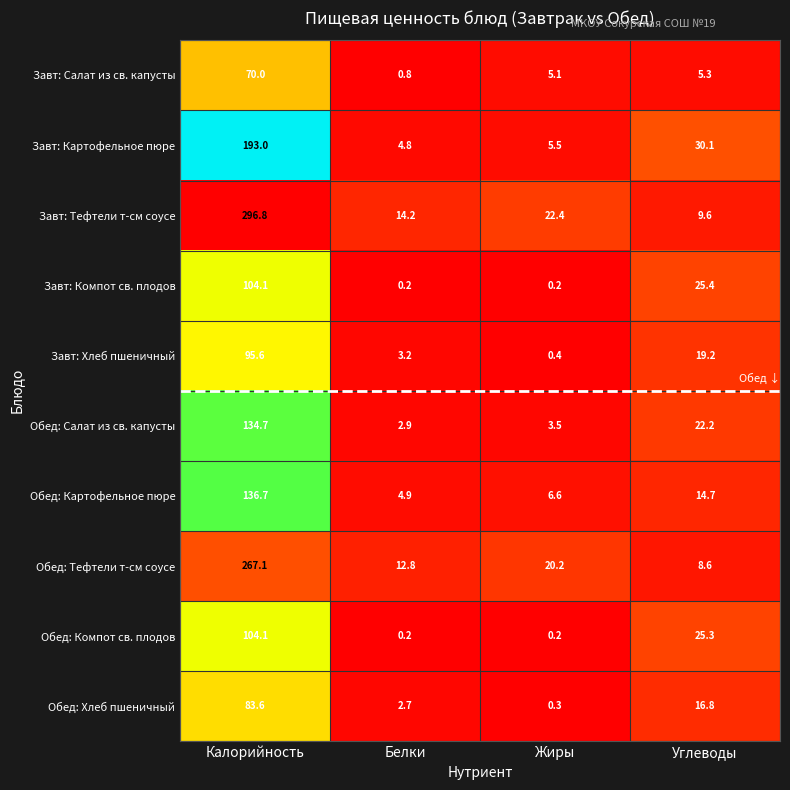

Where does the Обед: Компот св. плодов series first go above 25?

Калорийность